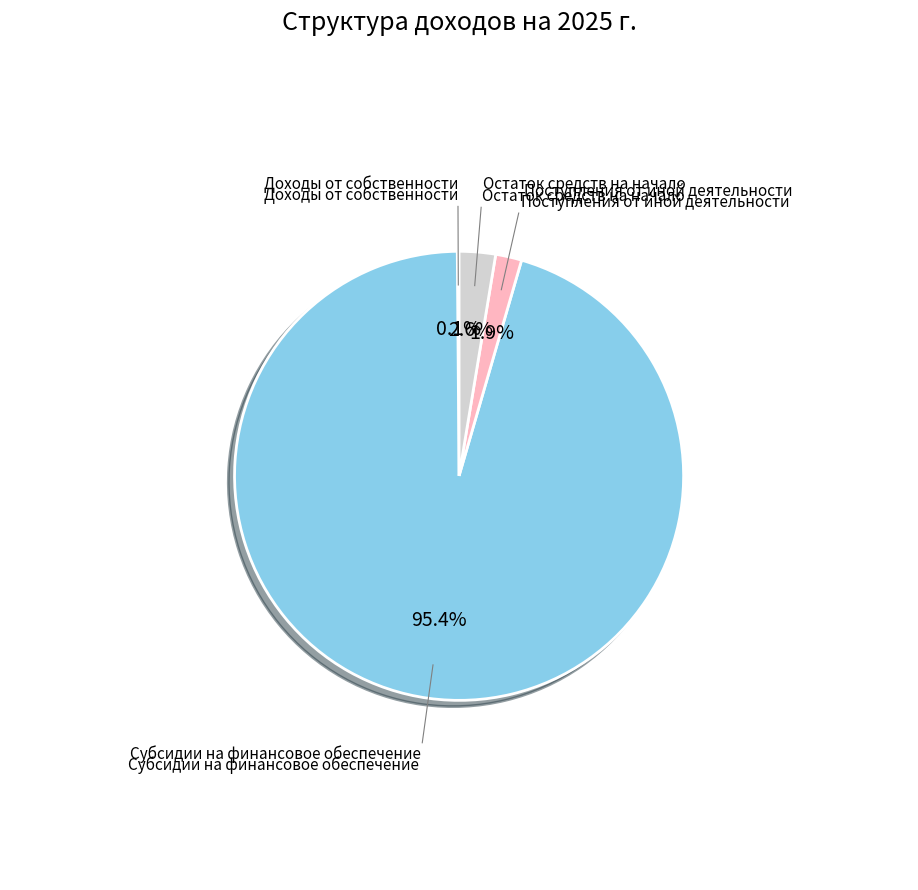

Does any single category account for the majority?

Yes